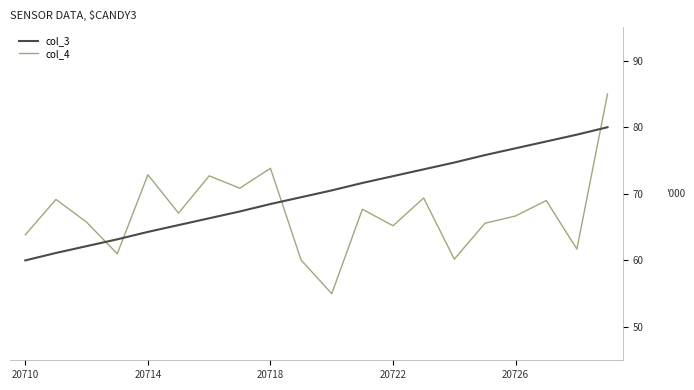

What is the smallest value displayed?

55.0